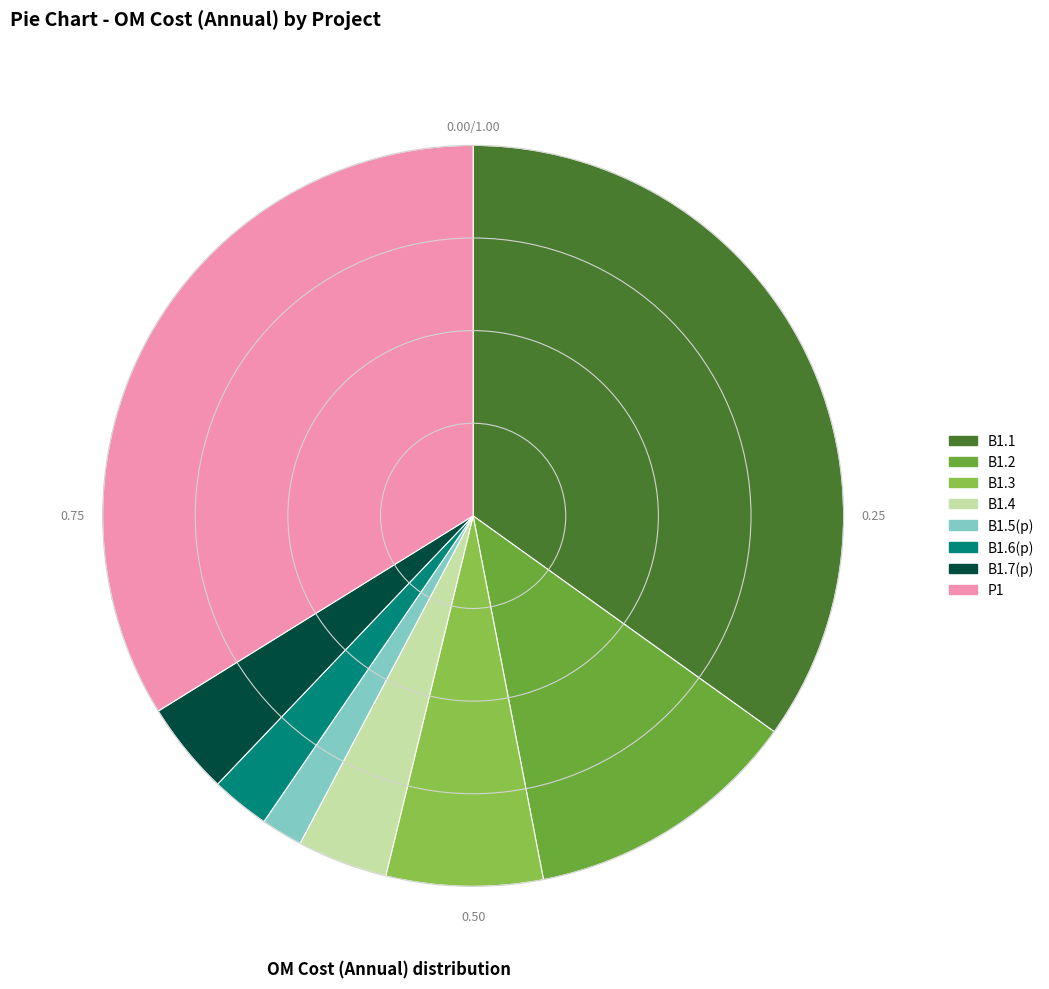

Which slice is the largest?

B1.1